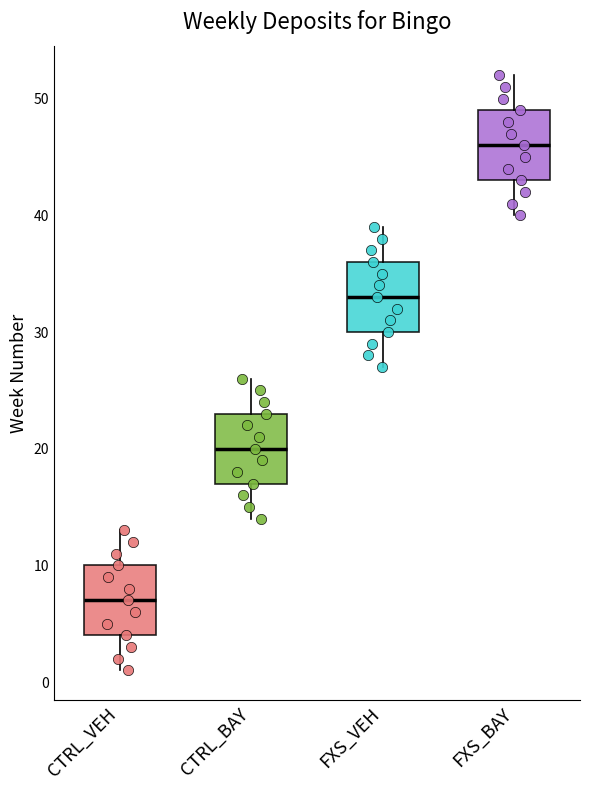

Where does the lower whisker of the box for FXS_VEH end on the y-axis? The values are not printed on the chart, so give them approximately, as read against the axis.

27